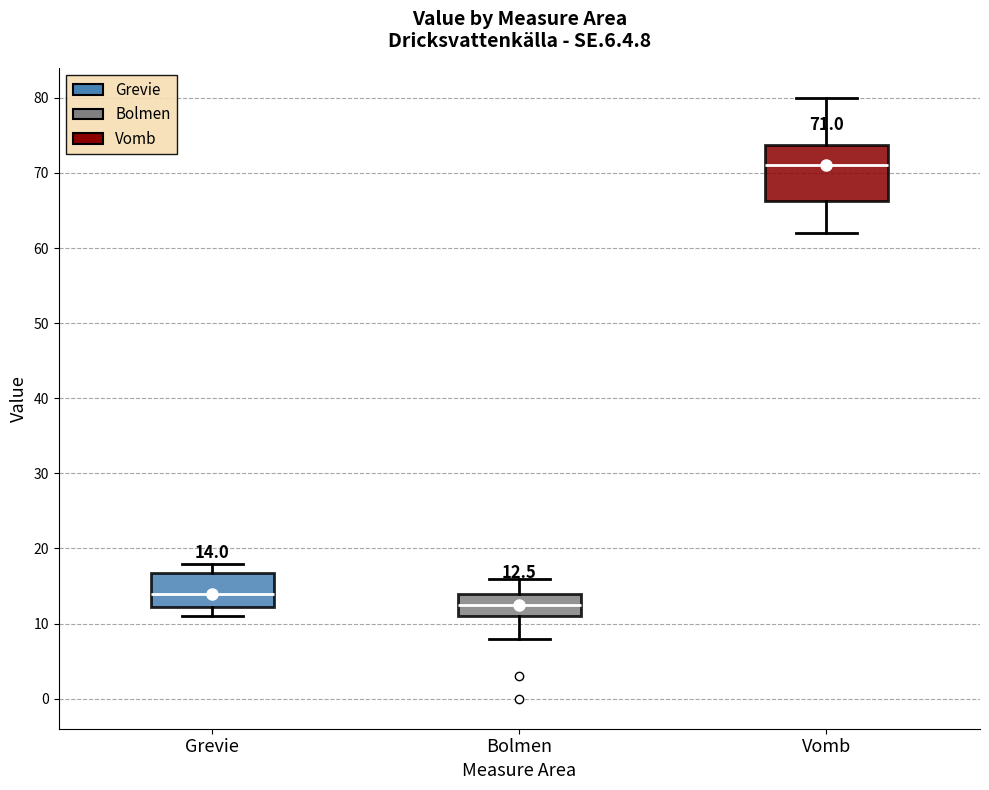

Which box is the tallest, from its lower edge to its upper edge?

Vomb